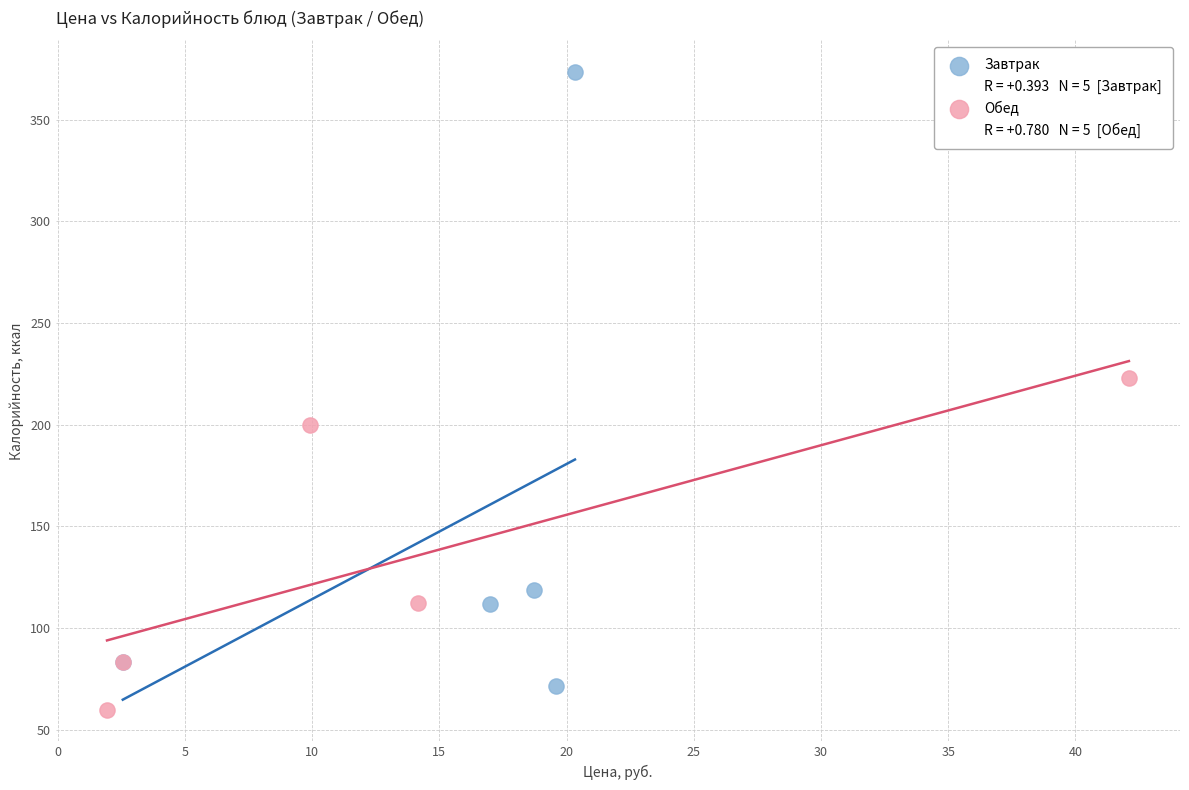

Which series has the largest Y range (max minus min)?

Завтрак